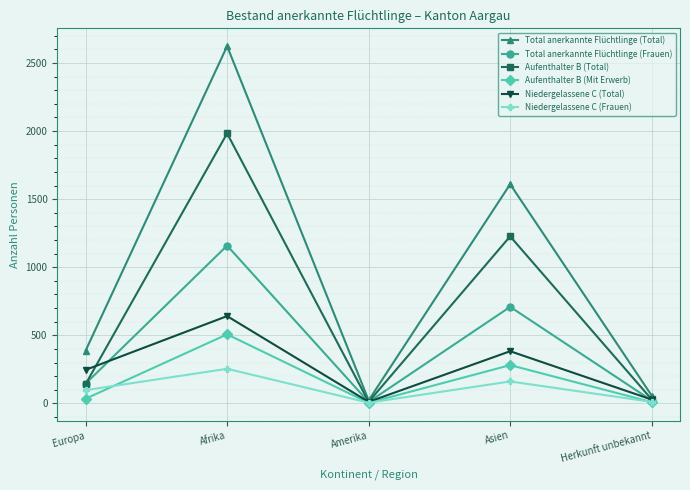

True or false: Aufenthalter B (Total) has more than 1 interior local peaks.

True